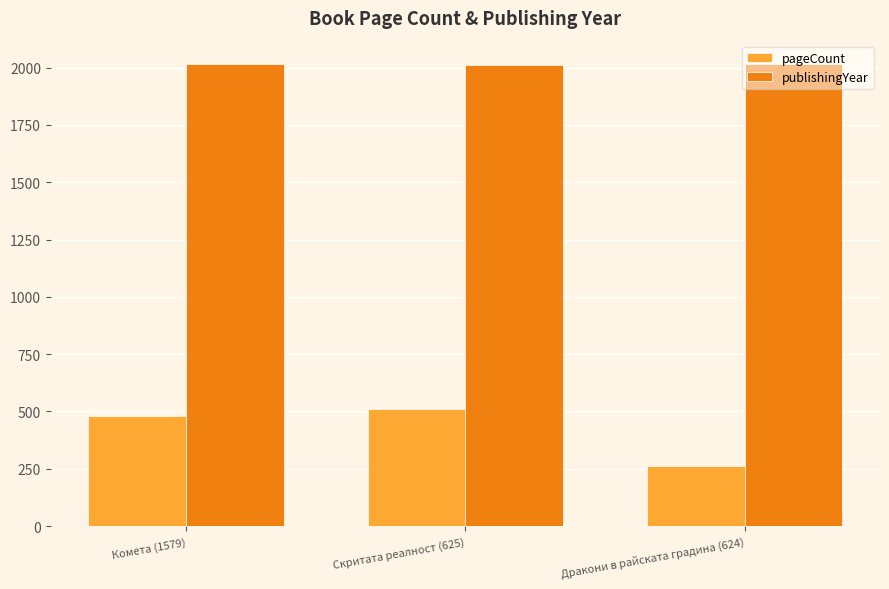

What is the difference between the maximum and minimum values in the publishingYear series?

6